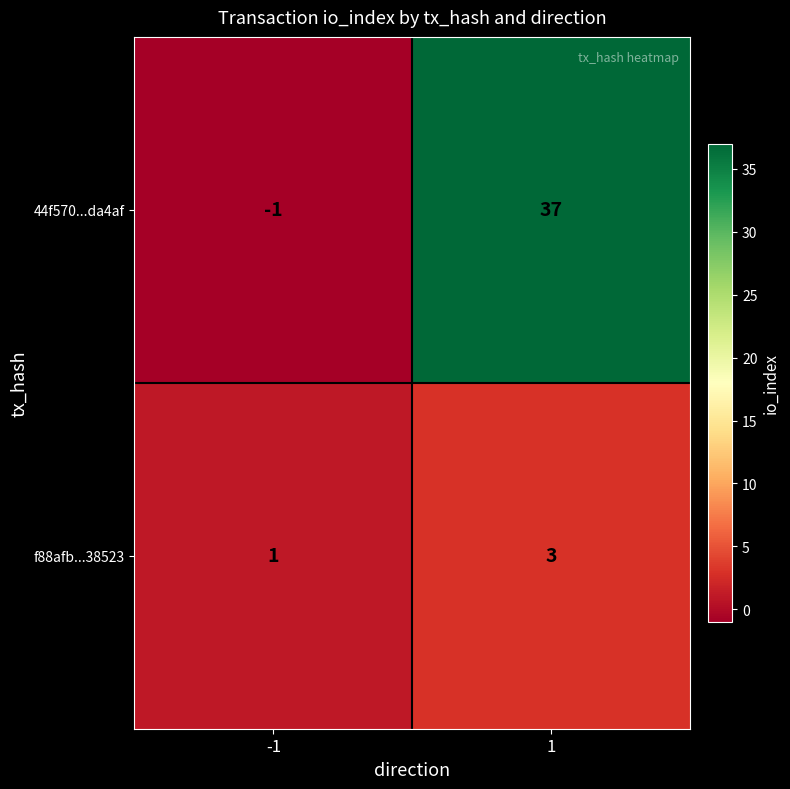

Rank the series at 1 from lowest to highest value.

f88afb...38523, 44f570...da4af